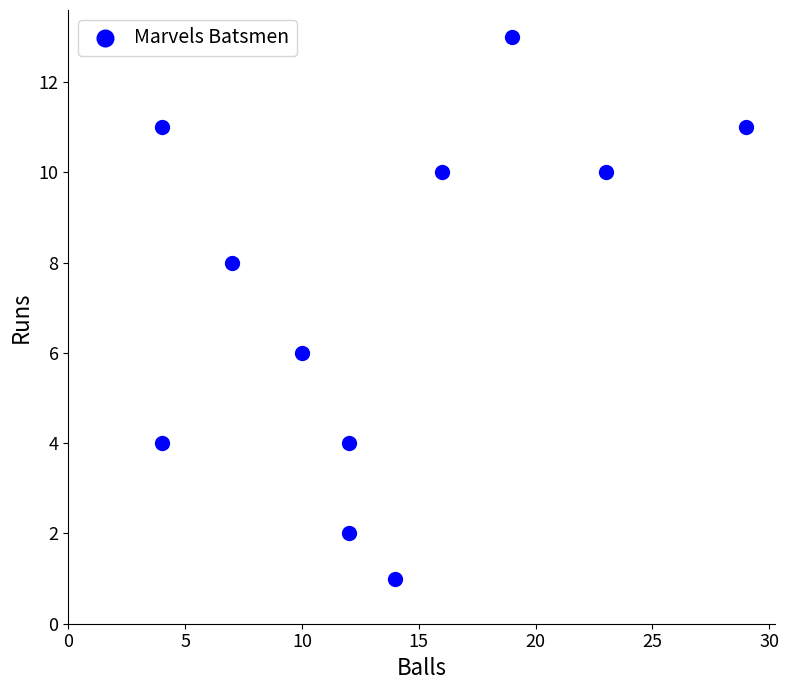

What is the range of X values (max minus min)?

25